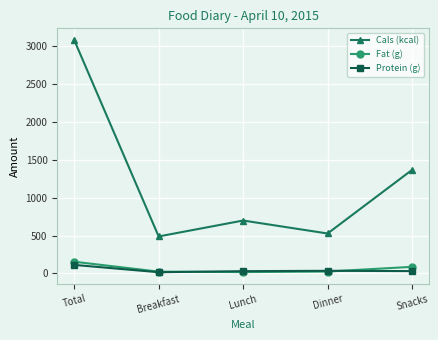

What is the smallest value displayed?

16.4